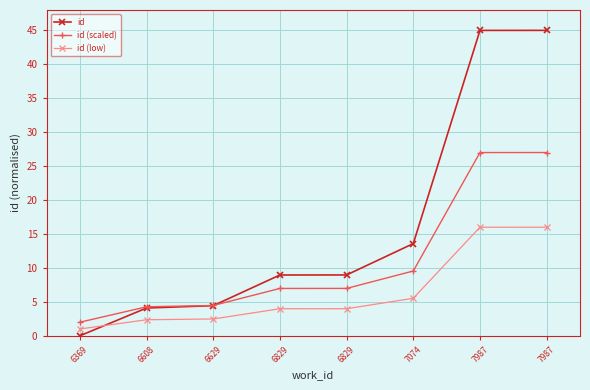

Count the number of categories in the chart.

8